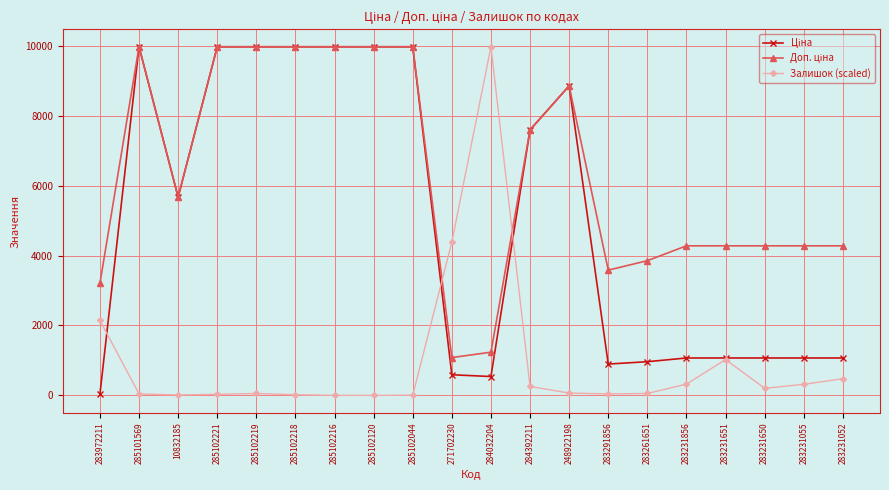

The Залишок (scaled) series shows 202.6 at 283231650. True or false?

True